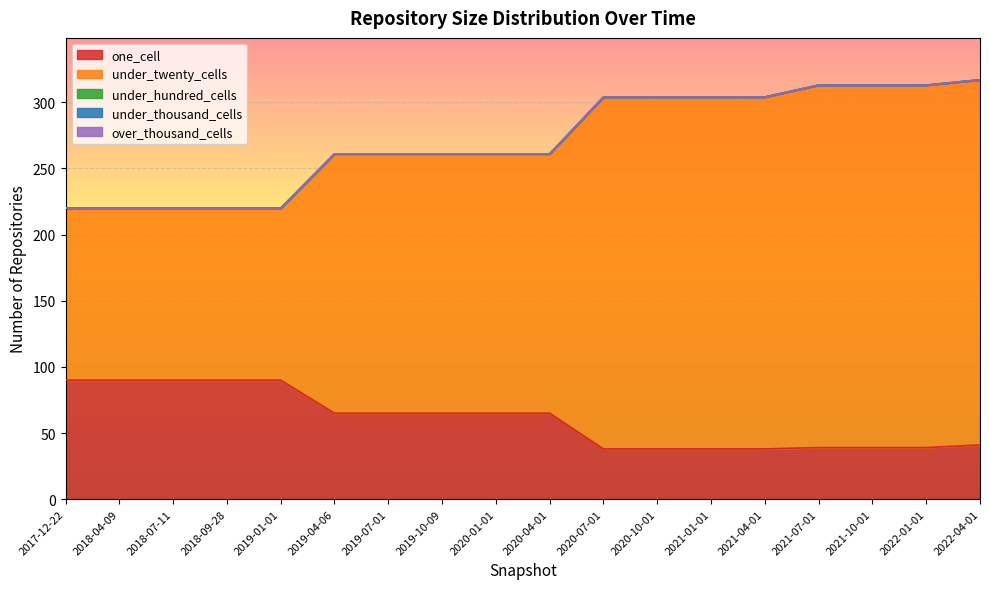

At which category is the sum across all series the highest?

2022-04-01